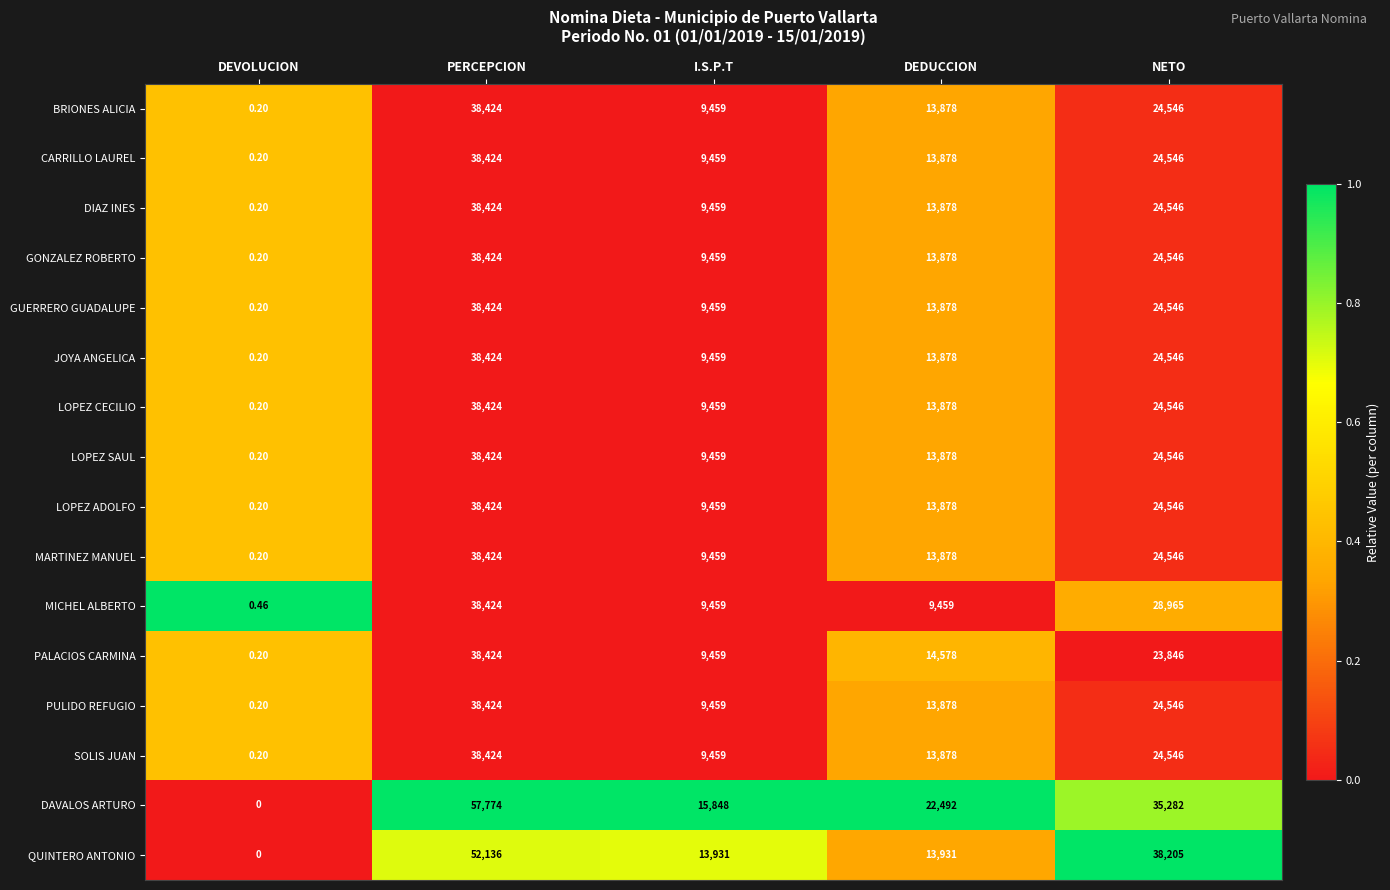

Which series has the largest range (max minus min)?

DAVALOS ARTURO